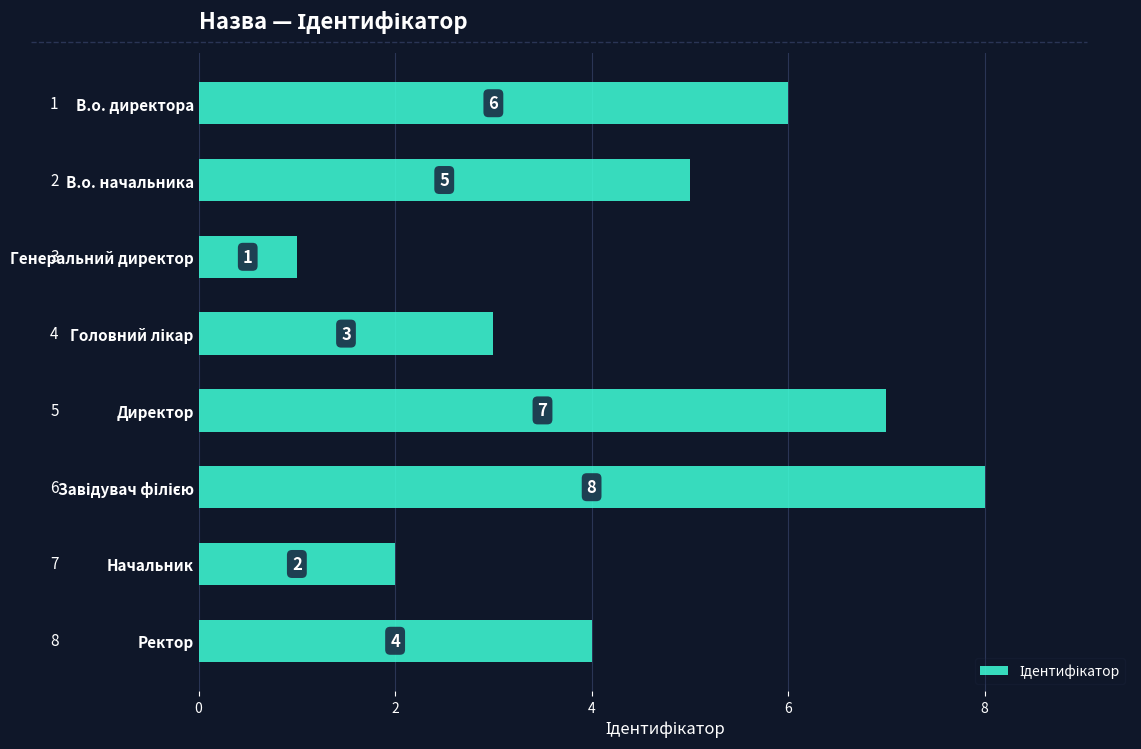

Which category has the lowest value across all series?

Генеральний директор